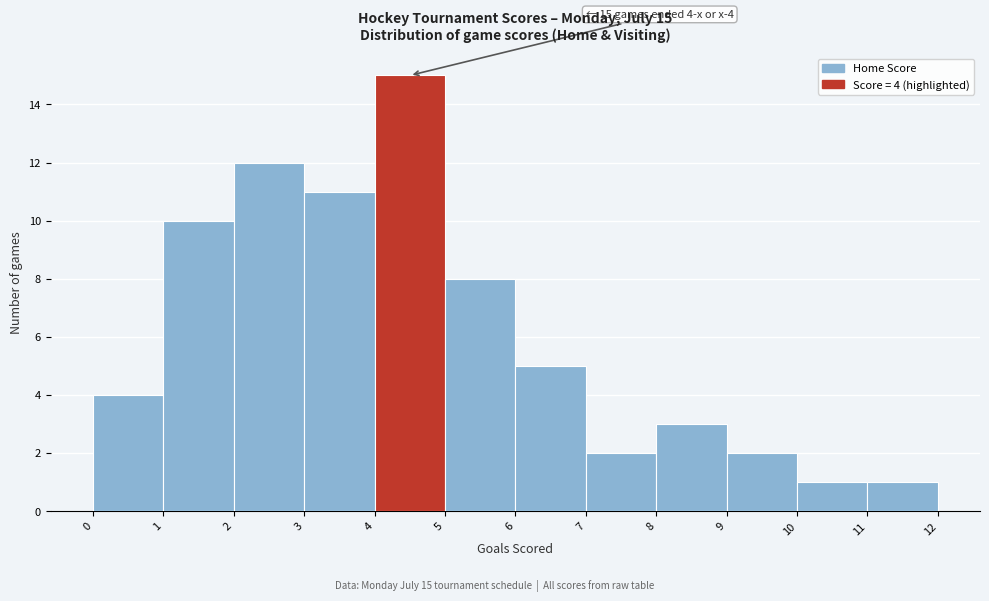

Which range on the x-axis has the tallest bar?

4 to 5